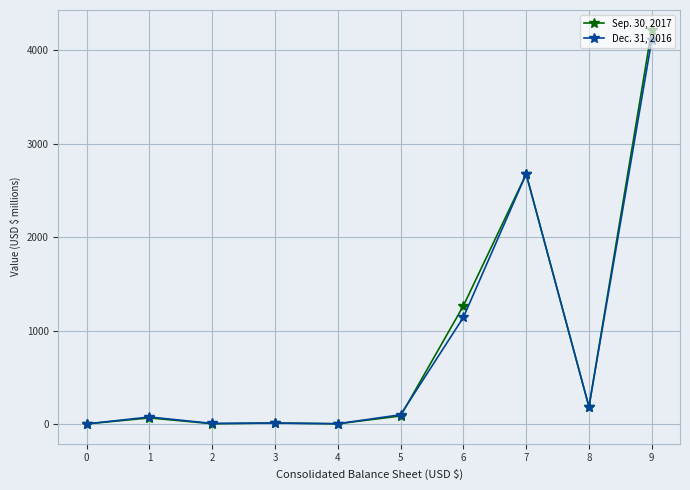

Between 2 and 7, which series saw the biggest shift?

Sep. 30, 2017